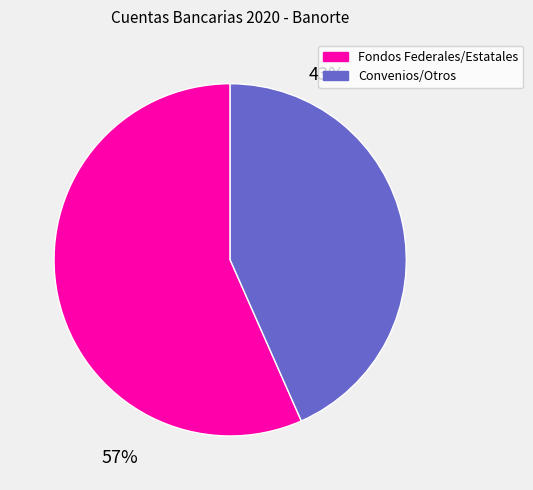

True or false: Convenios/Otros accounts for 37% of the total.

False